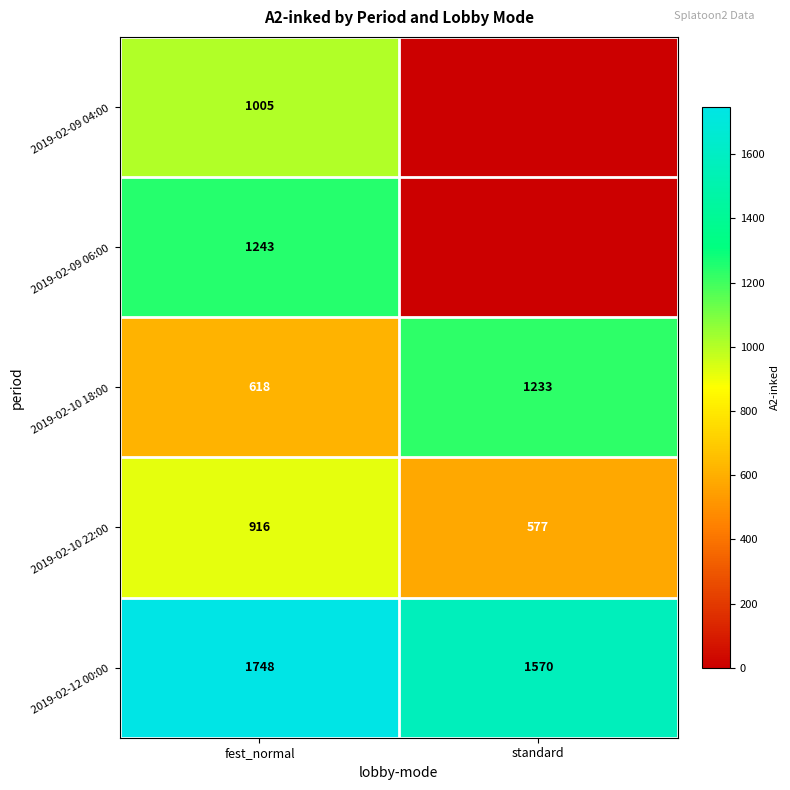

True or false: 2019-02-09 04:00 has a value of 390 at fest_normal.

False